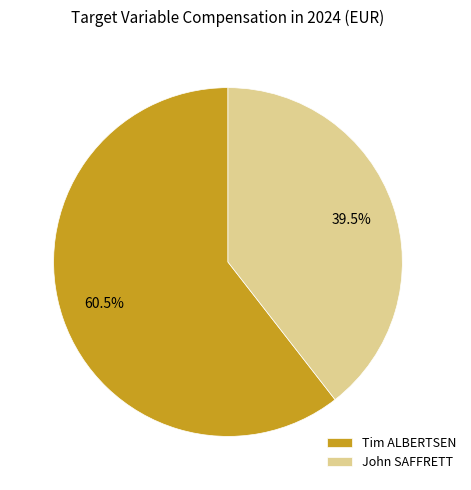

What is the ratio of the value at John SAFFRETT to the value at Tim ALBERTSEN?

0.7